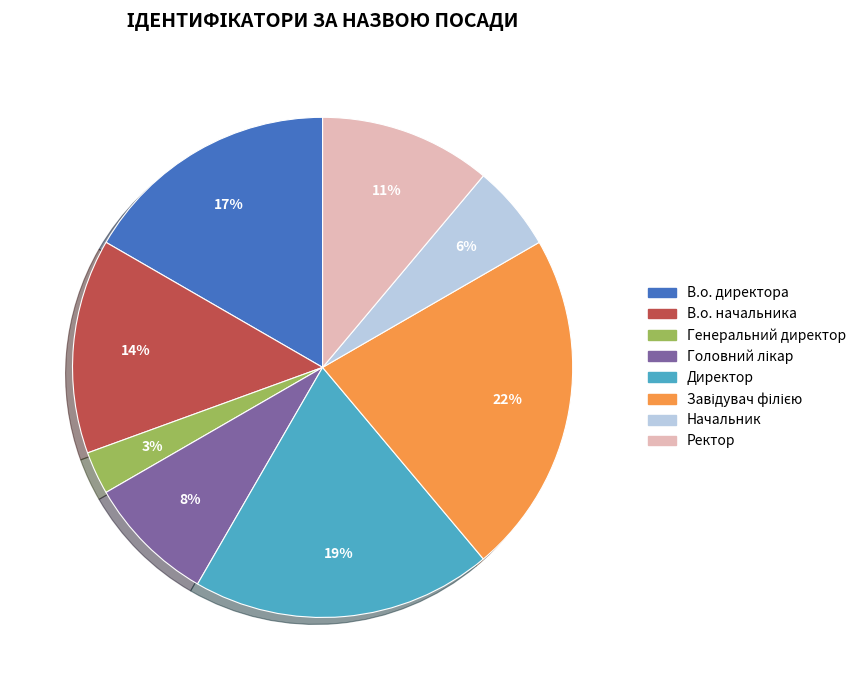

Count the number of slices in the pie.

8